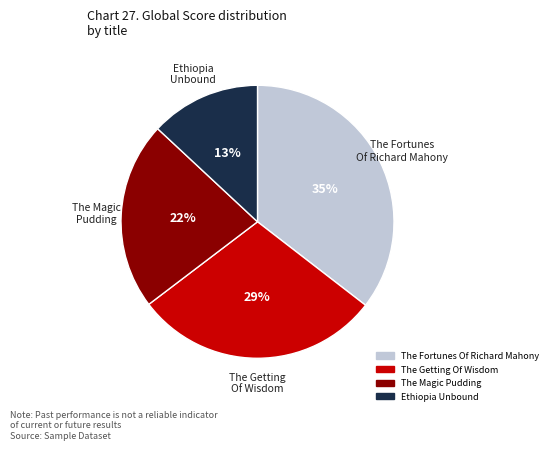

Does The Getting Of Wisdom account for over 50% of the chart?

No